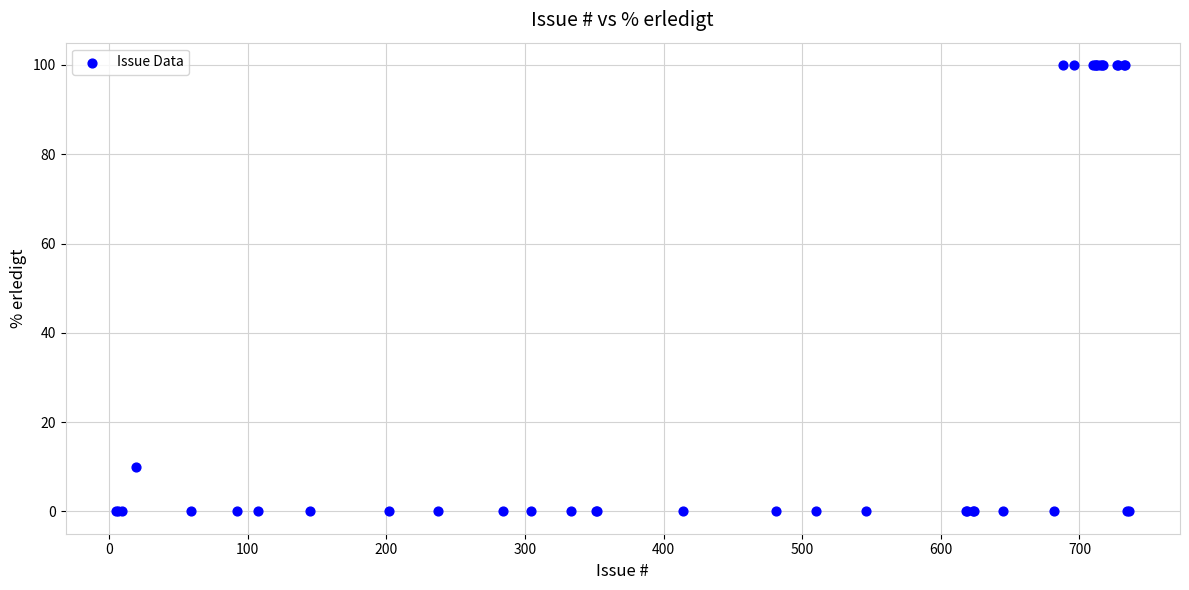

What Y value in the scatter plot is closest to 50?

10